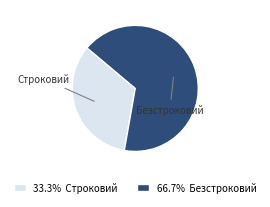

Combined, do Строковий and Безстроковий account for over 50%?

Yes